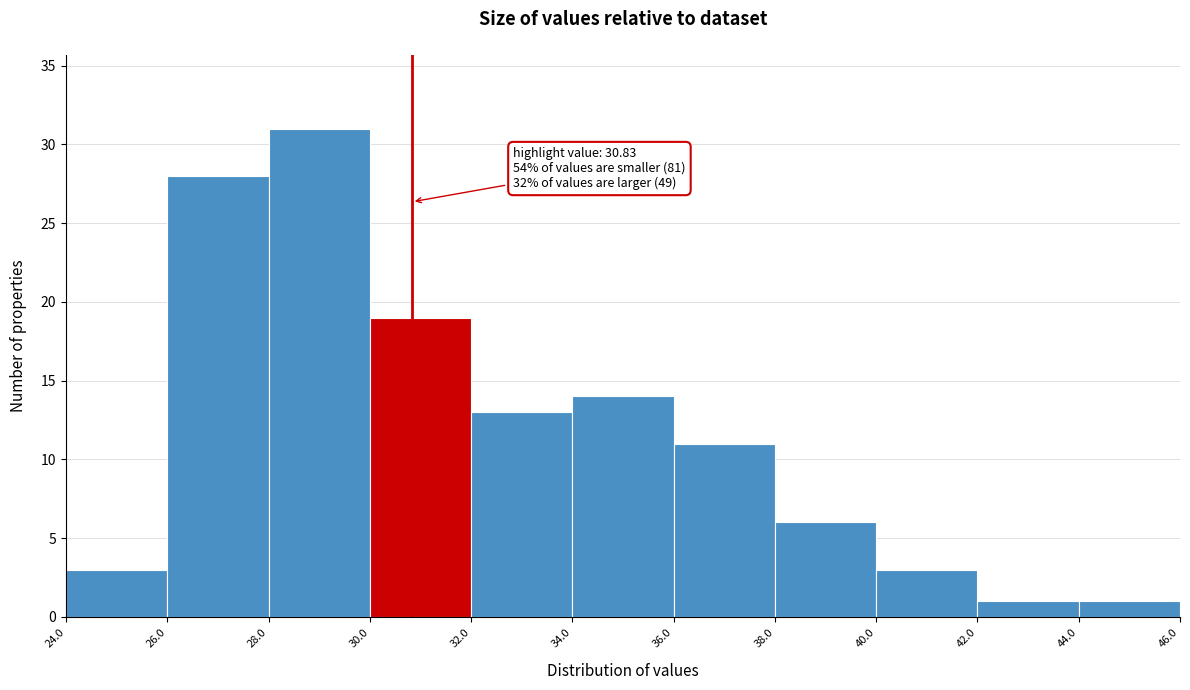

Which range on the x-axis has the tallest bar?

28.0 to 30.0